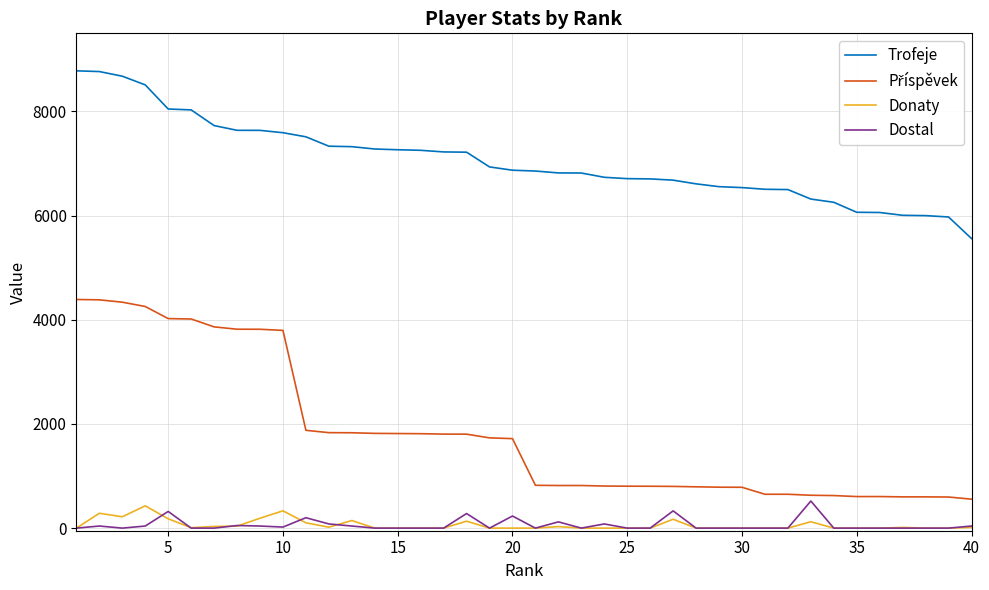

At how many categories does at least one series exceed 5442?

40